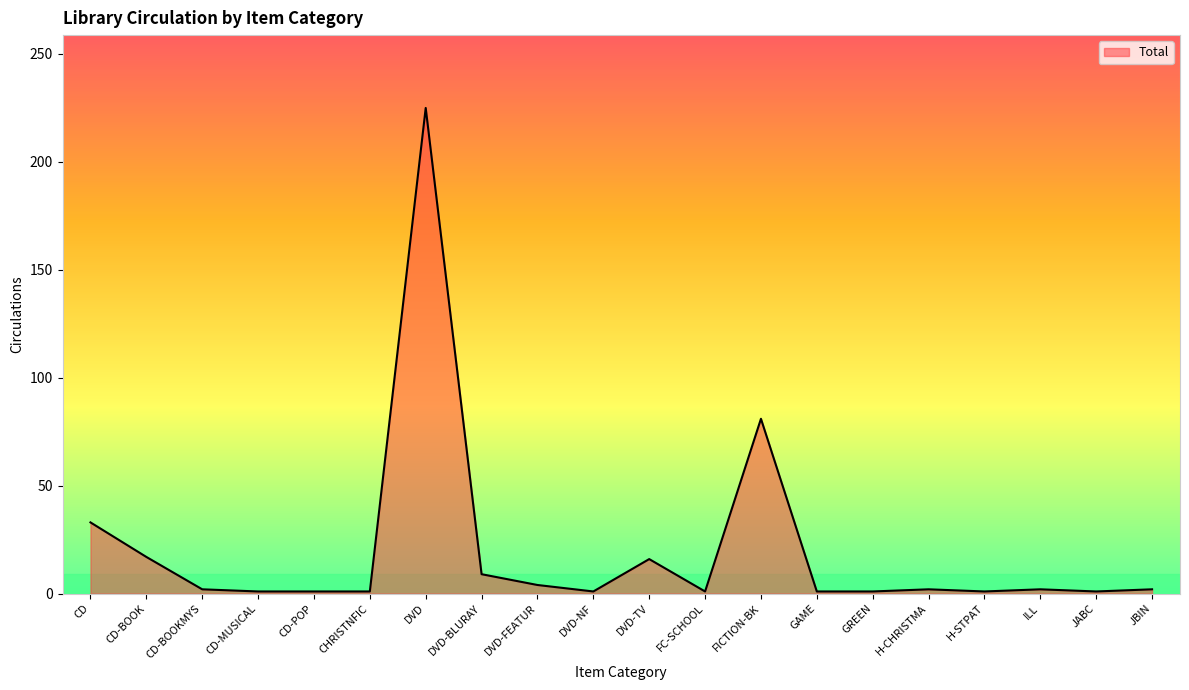

What value does the data have at FC-SCHOOL?

1